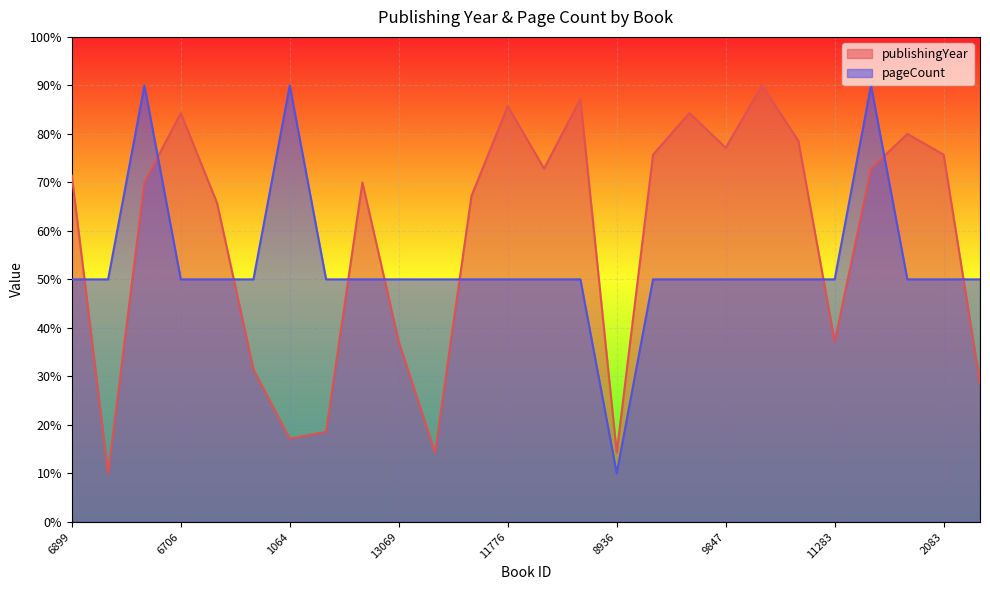

Rank the series by their maximum value, from highest to lowest.

publishingYear, pageCount